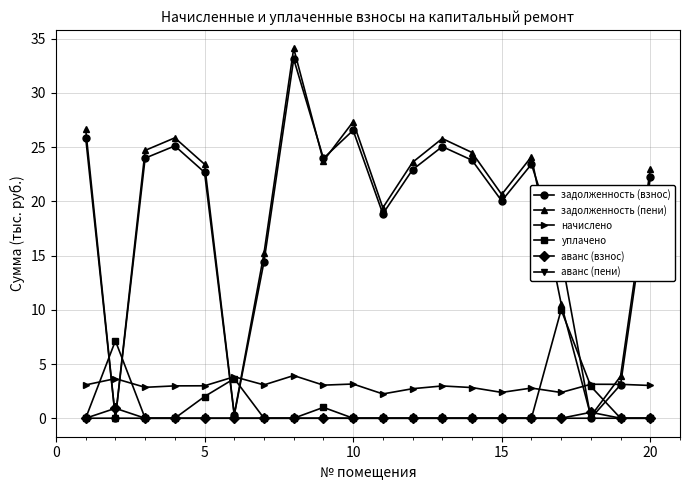

What is the maximum value shown in the chart?

34.1